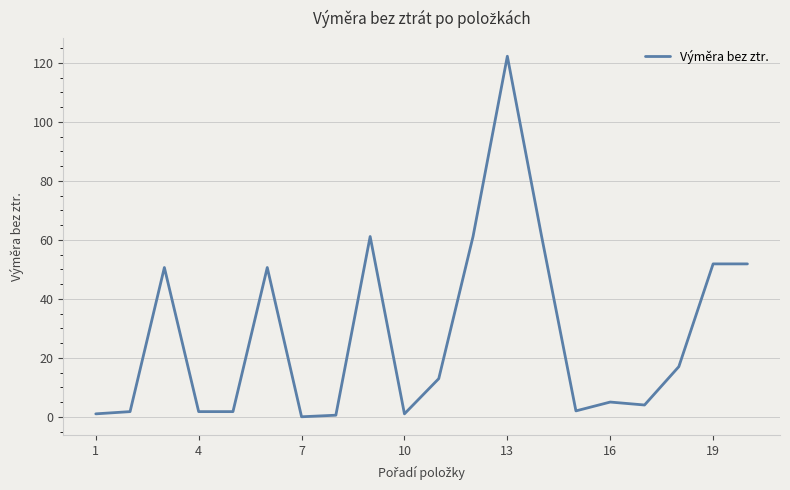

Is this an area chart (filled region under the line)?

No